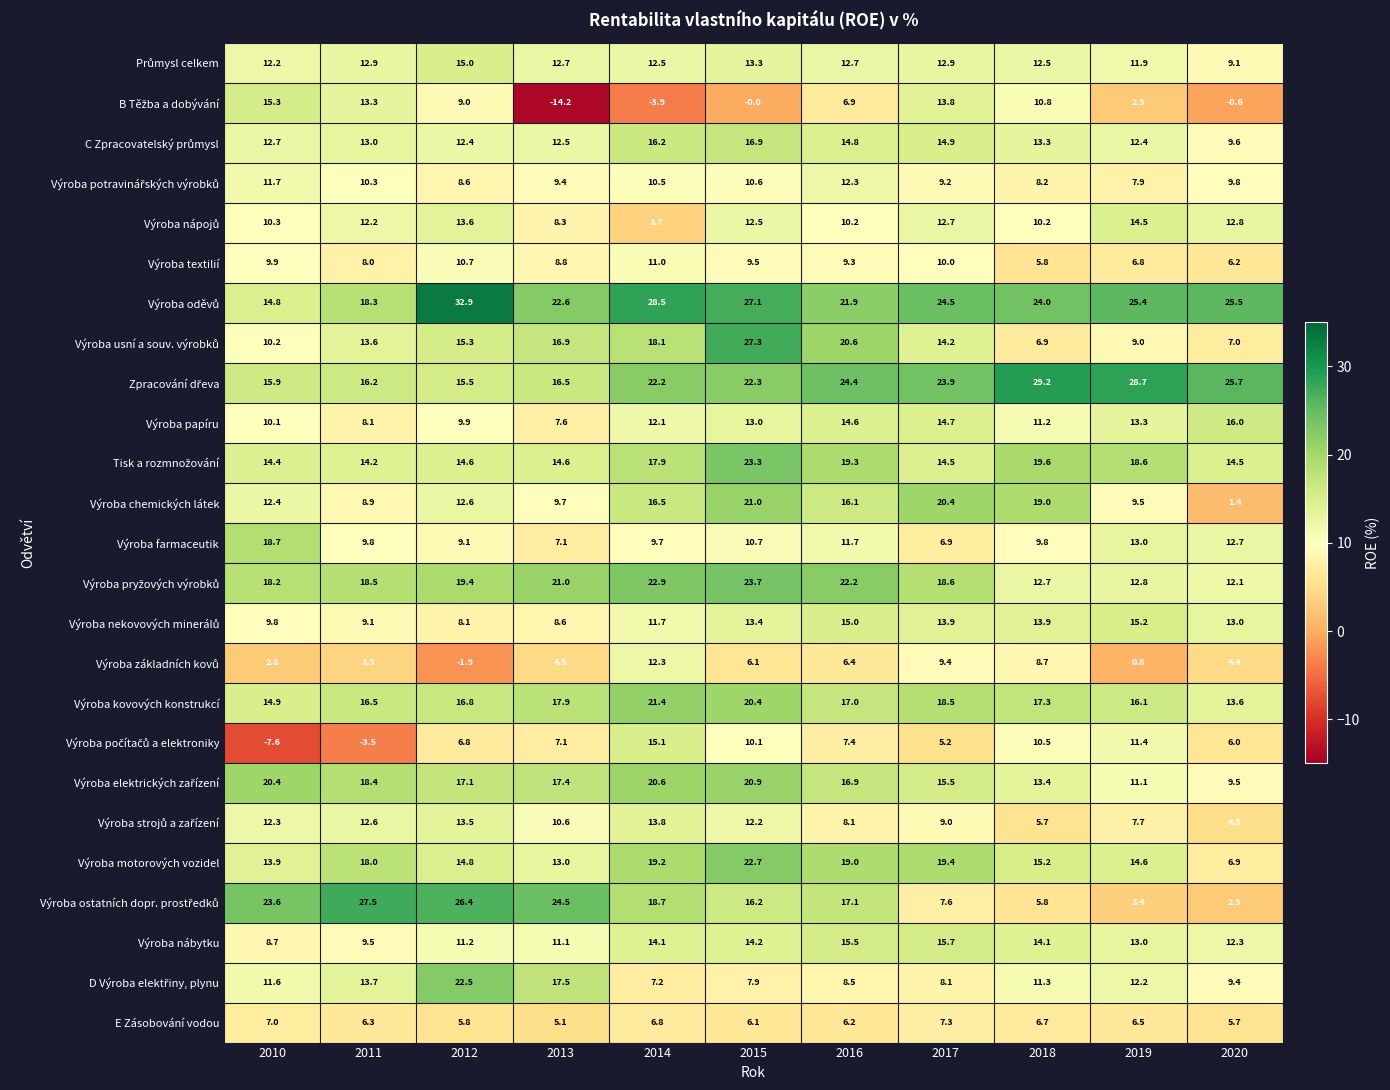

Is it true that Výroba textilií equals 6.2 at 2020?

True